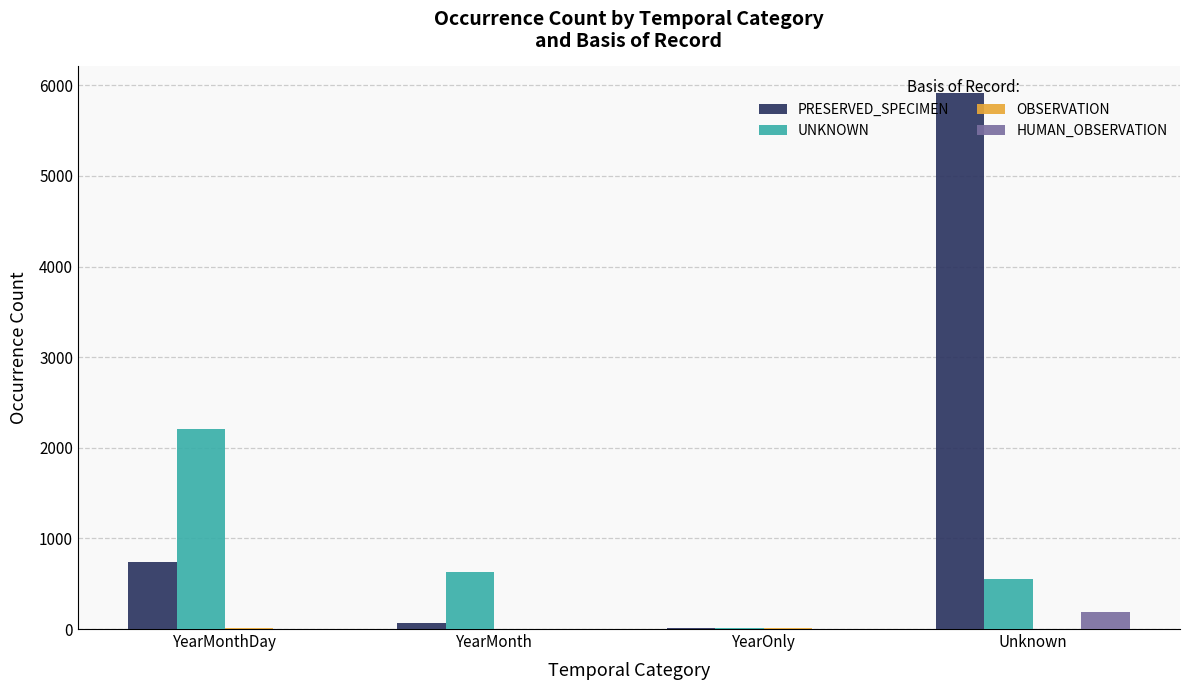

What is the average value of the PRESERVED_SPECIMEN series?

1681